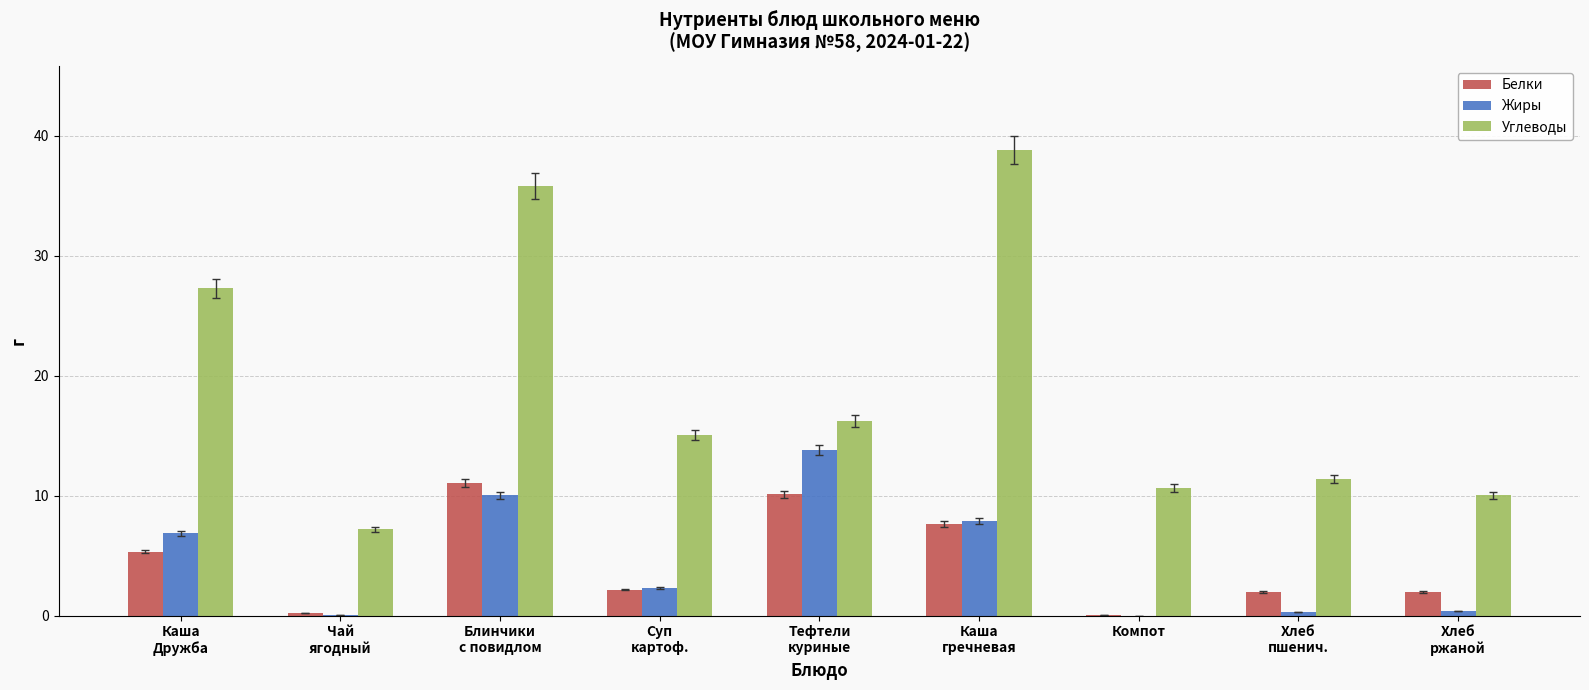

What is the maximum value for Жиры?

13.8